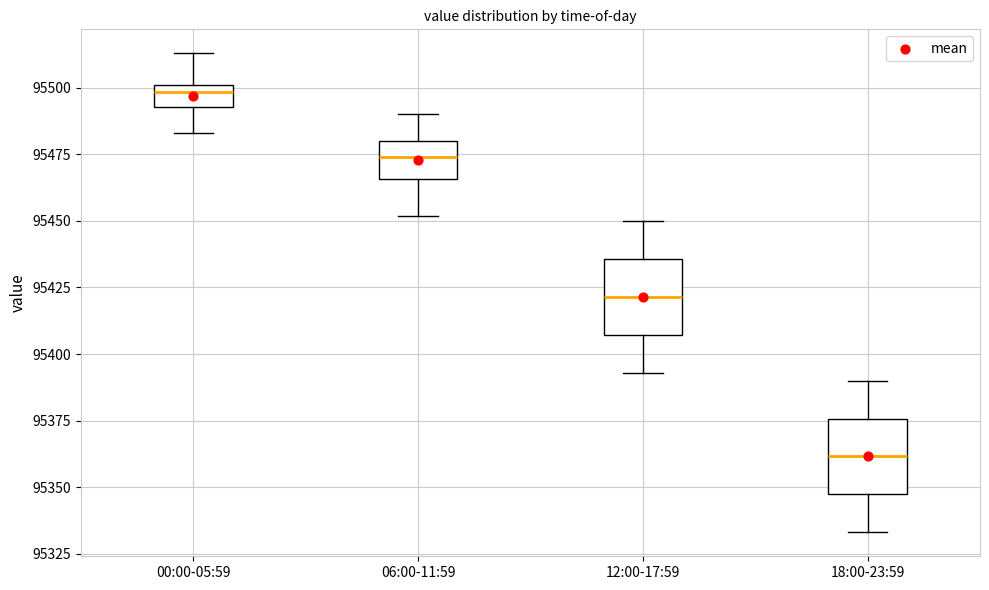

Which box has the lowest median line?

18:00-23:59